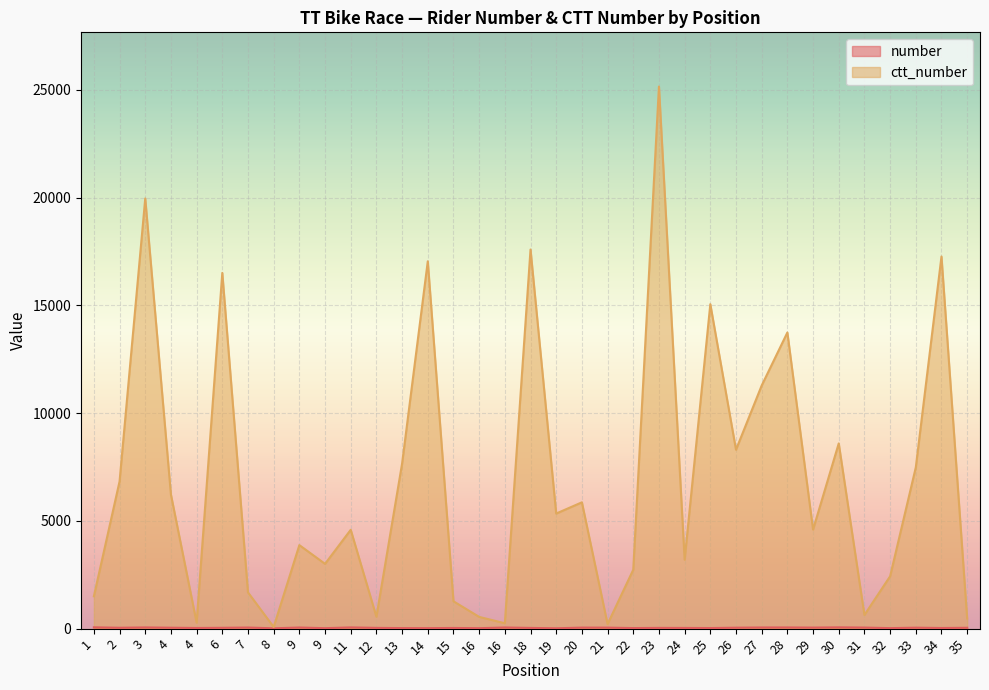

In number, how many points are higher than both neighbors (excluding endpoints)?

11